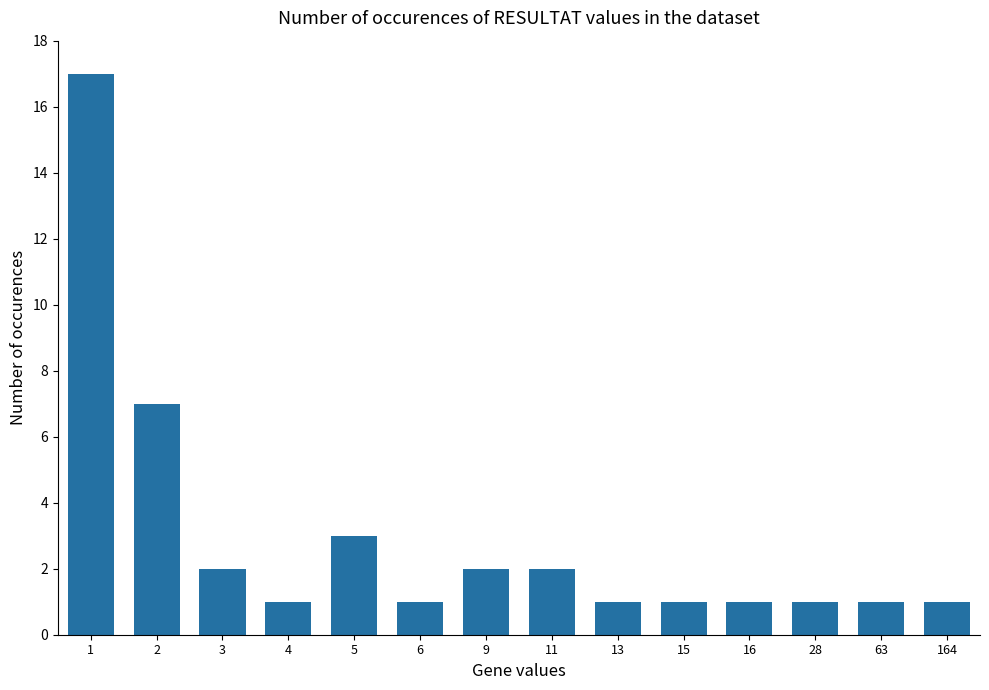

At which category does the chart reach its peak across all series?

1